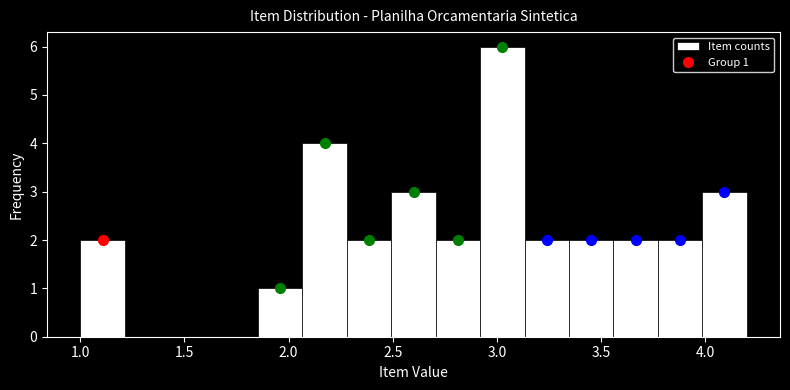

Over which range of the x-axis is the bar tallest?

2.90 to 3.15